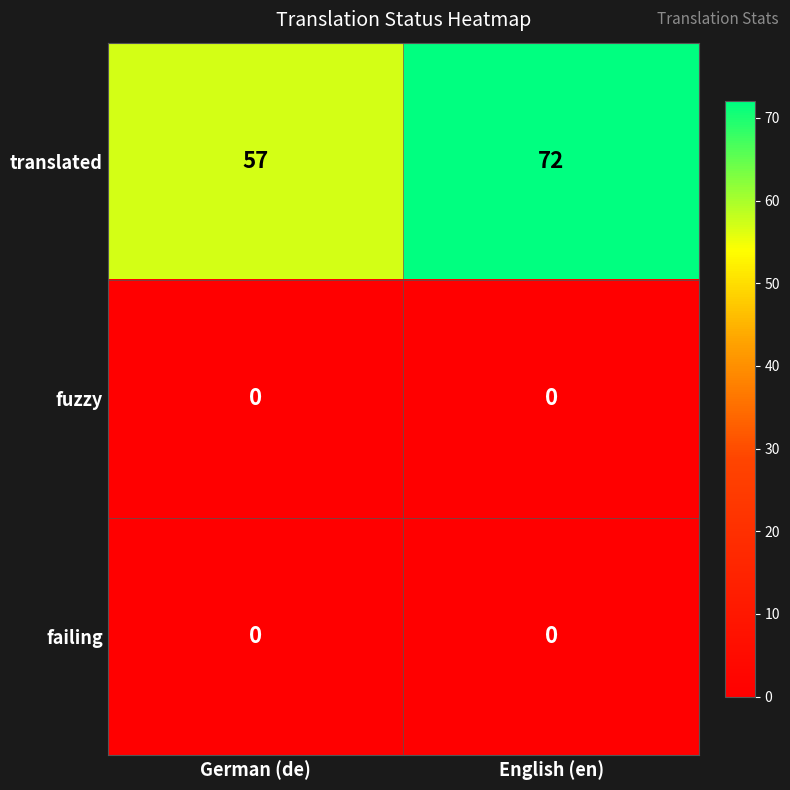

Which series has the largest total across all categories?

translated